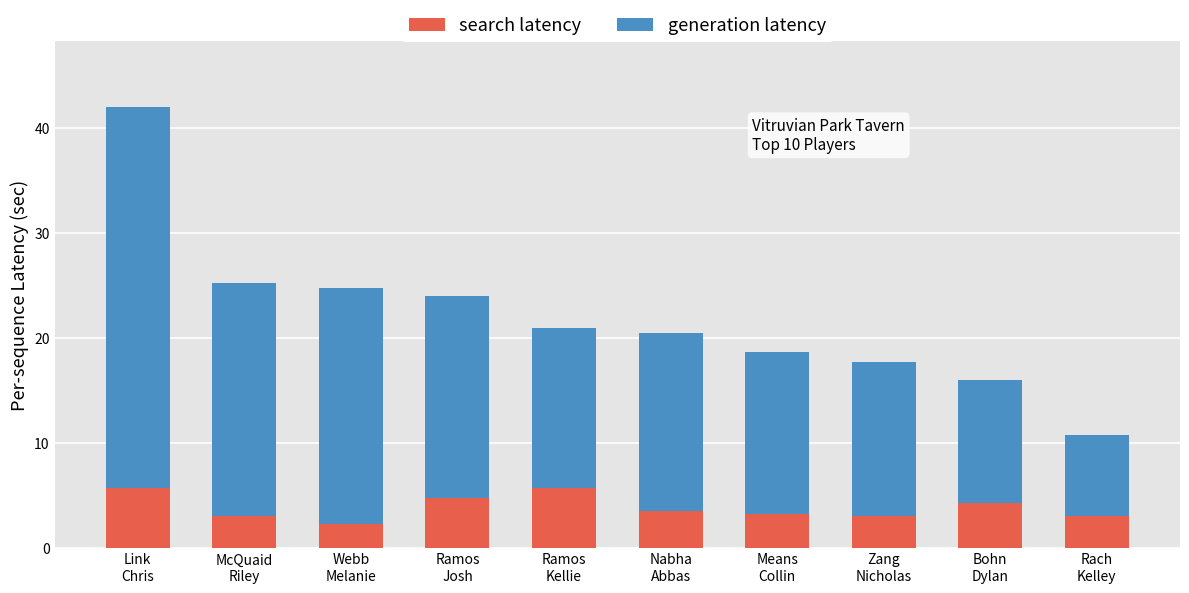

How many bars are there in total?

10